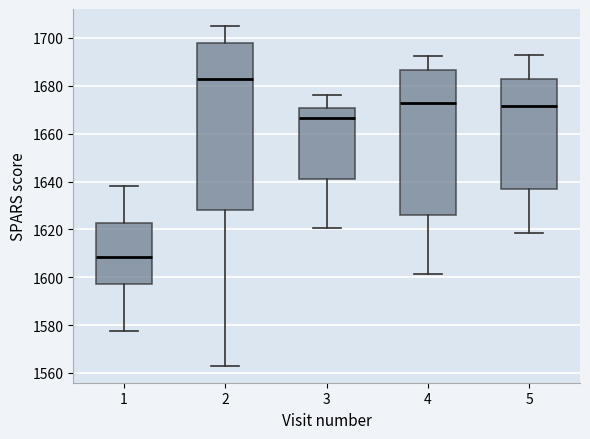

Which box is the tallest, from its lower edge to its upper edge?

2